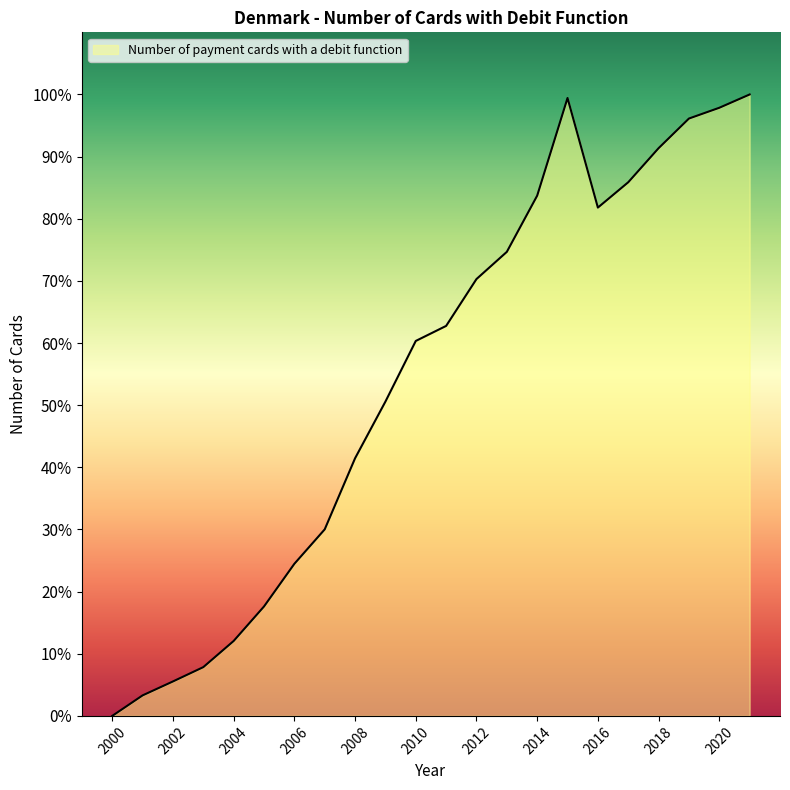

What is the difference between the maximum and minimum values?

100.0